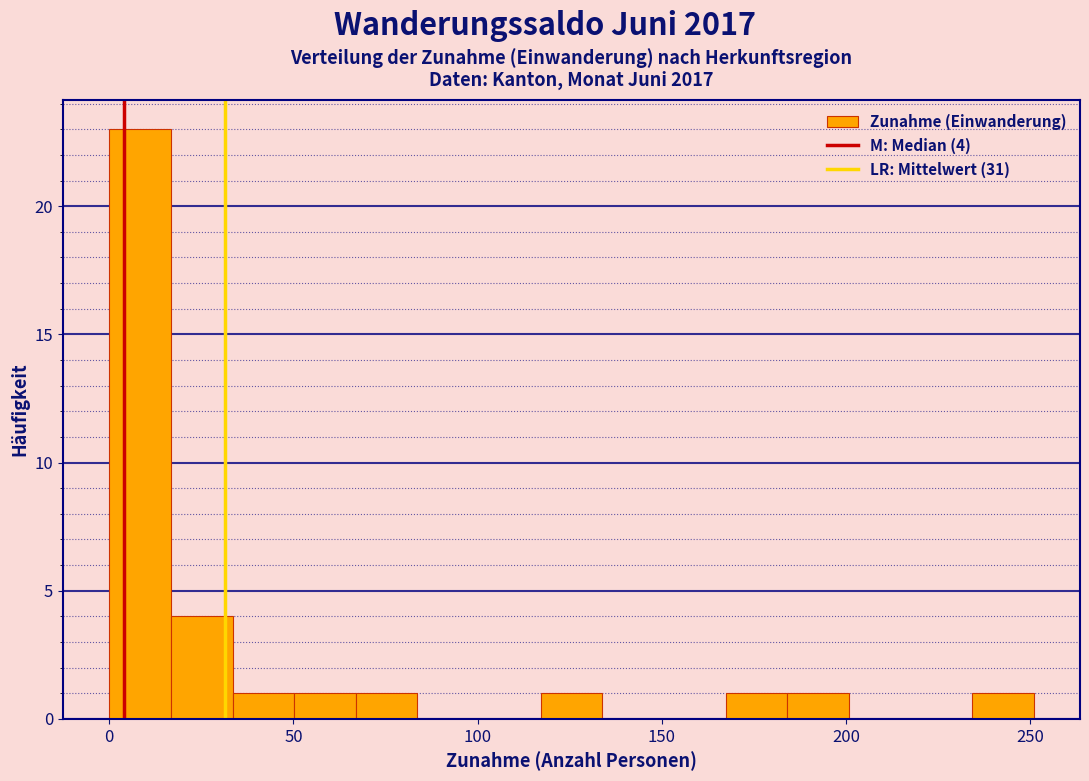

Read against the x-axis, roughly where is the centre of the tallest bar?

10